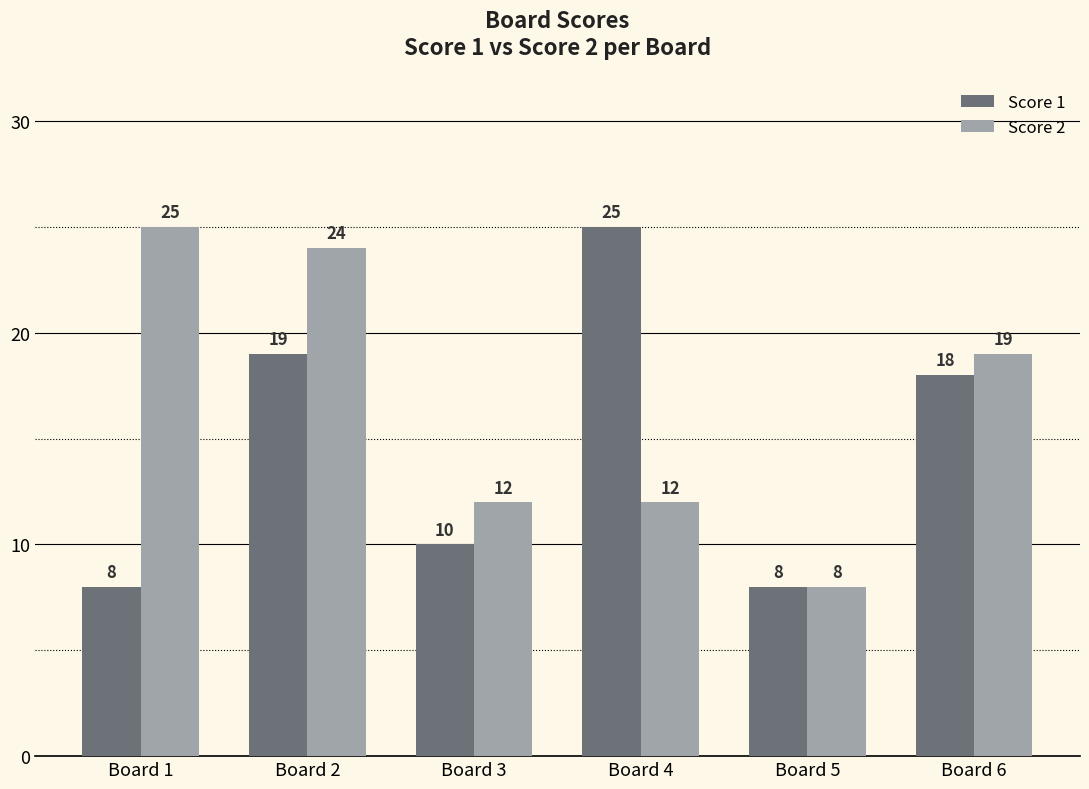

Reading right to left, list all the values displayed in this chart.

Score 1: Board 6=18	Board 5=8	Board 4=25	Board 3=10	Board 2=19	Board 1=8
Score 2: Board 6=19	Board 5=8	Board 4=12	Board 3=12	Board 2=24	Board 1=25